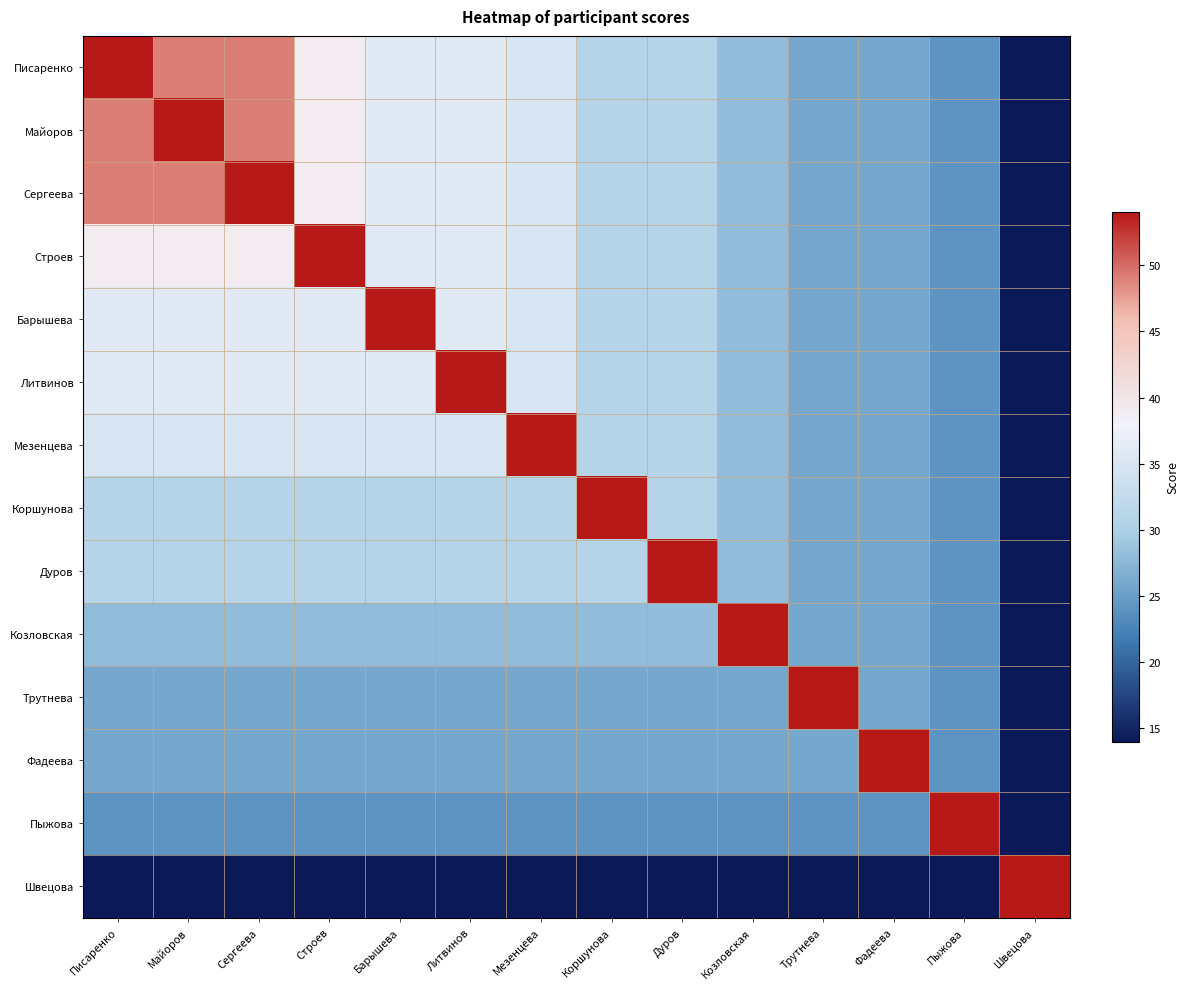

What is the difference between the highest and lowest values at Мезенцева?

40